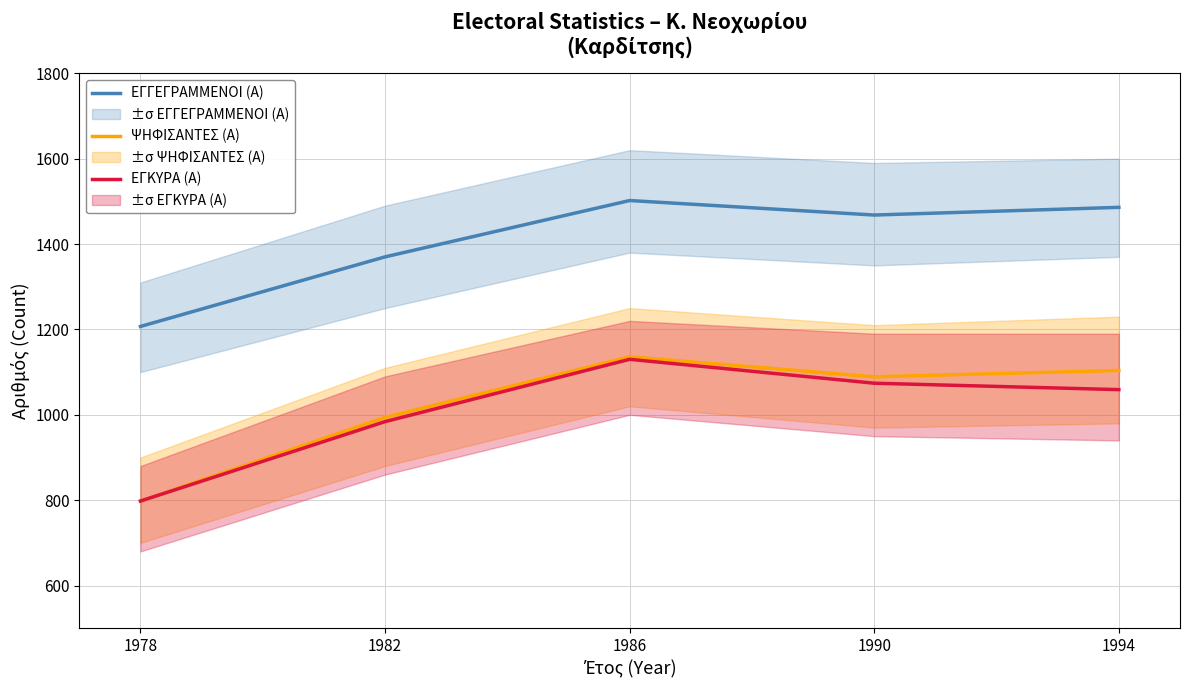

How many values in the ΨΗΦΙΣΑΝΤΕΣ (Α) series are below 1089?

2